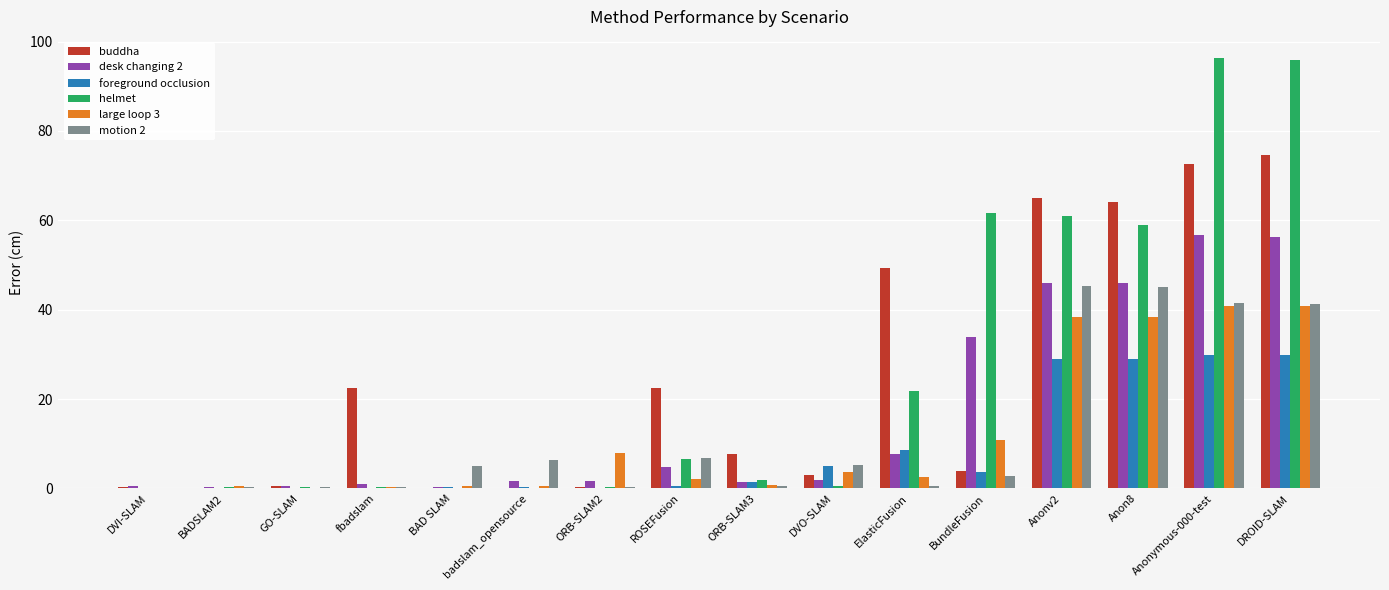

What are all the series names shown in the legend?

buddha, desk changing 2, foreground occlusion, helmet, large loop 3, motion 2